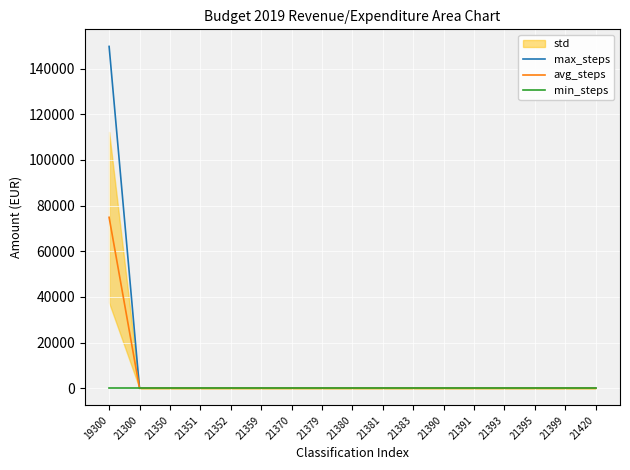

Rank the series at 21380 from lowest to highest value.

max_steps, avg_steps, min_steps